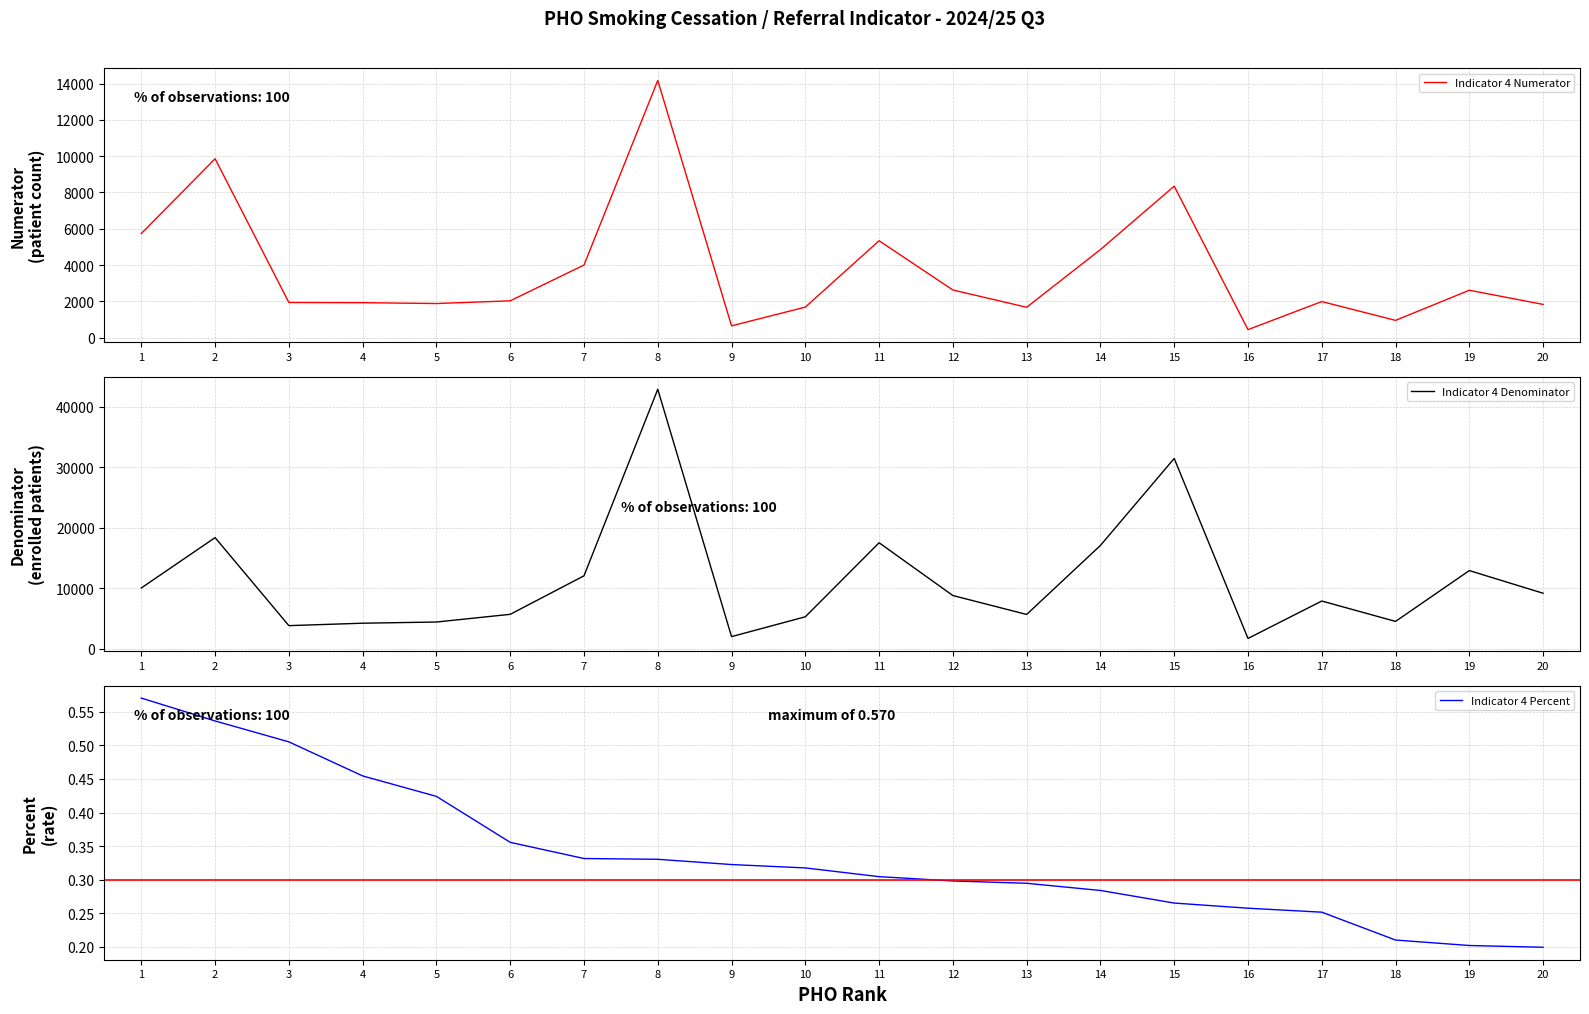

At 16, list the series in order from largest to smallest.

Indicator 4 Denominator, Indicator 4 Numerator, Indicator 4 Percent